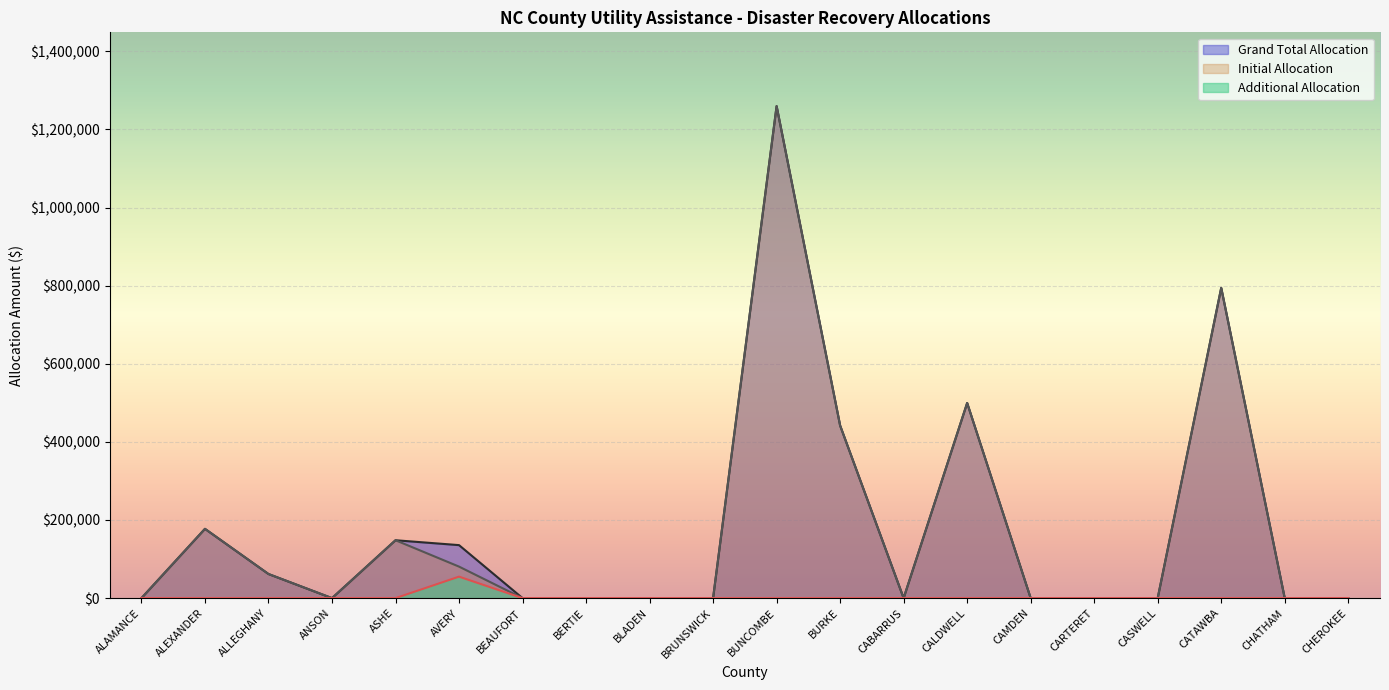

Is the value of Initial Allocation at CHATHAM greater than the value of Additional Allocation at ALEXANDER?

No